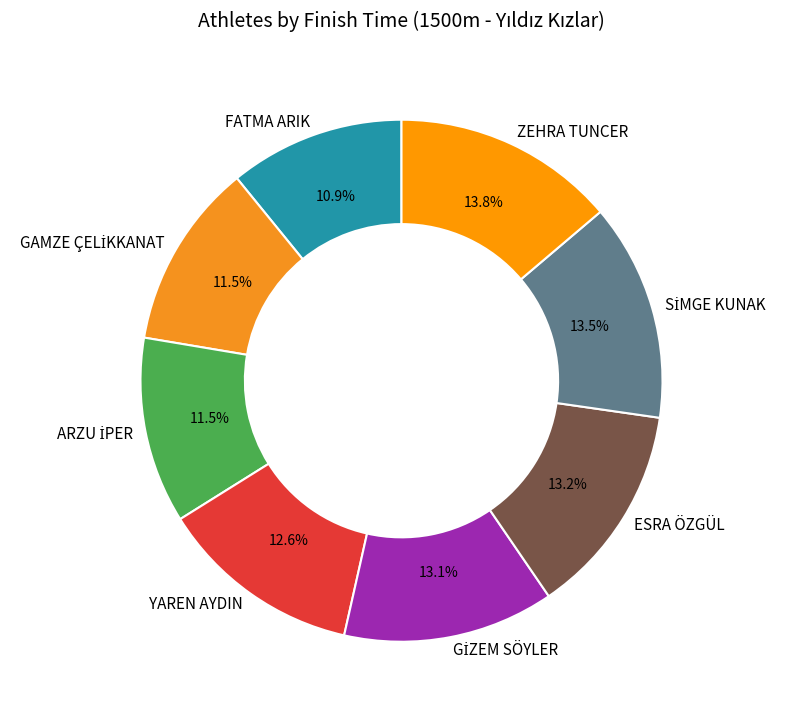

Is the sum of YAREN AYDIN and ZEHRA TUNCER greater than half?

No